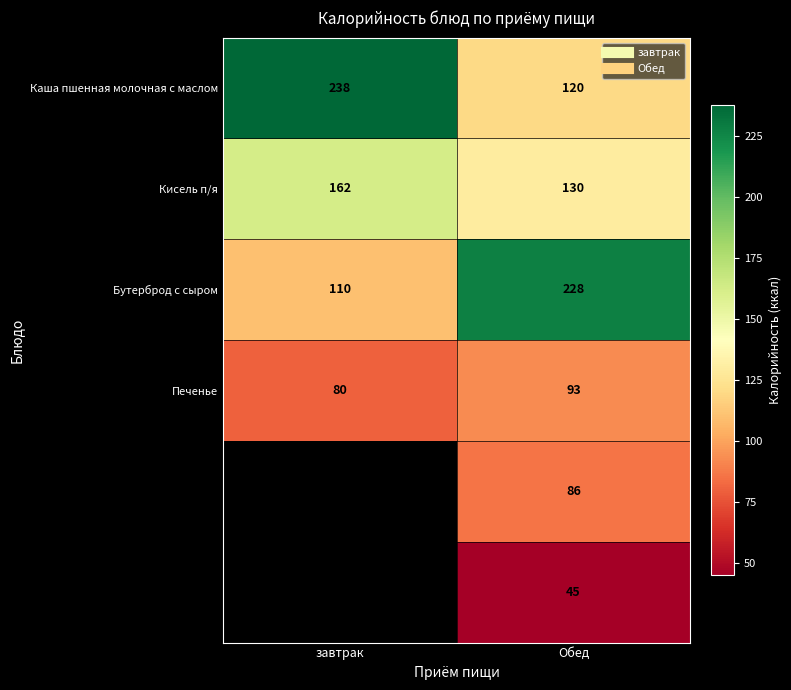

Which has a higher value, завтрак or Обед?

завтрак